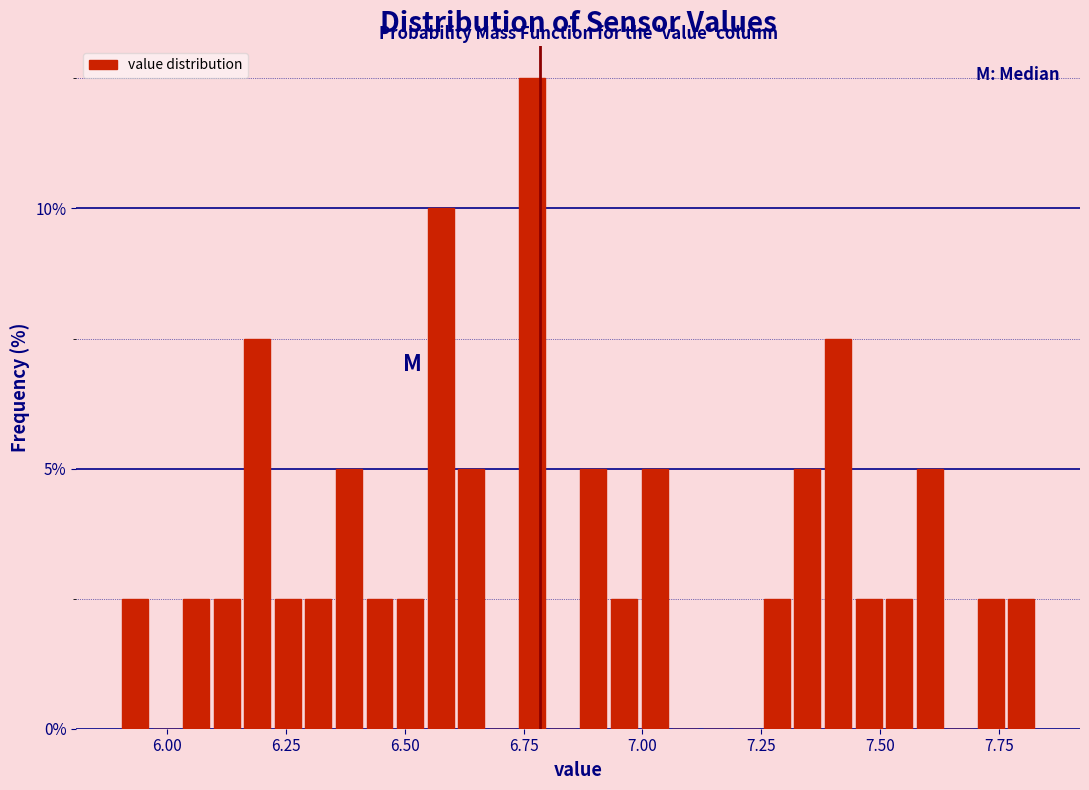

Around what value on the x-axis is the tallest bar? Give the approximate position of its centre, as read against the axis.

6.75